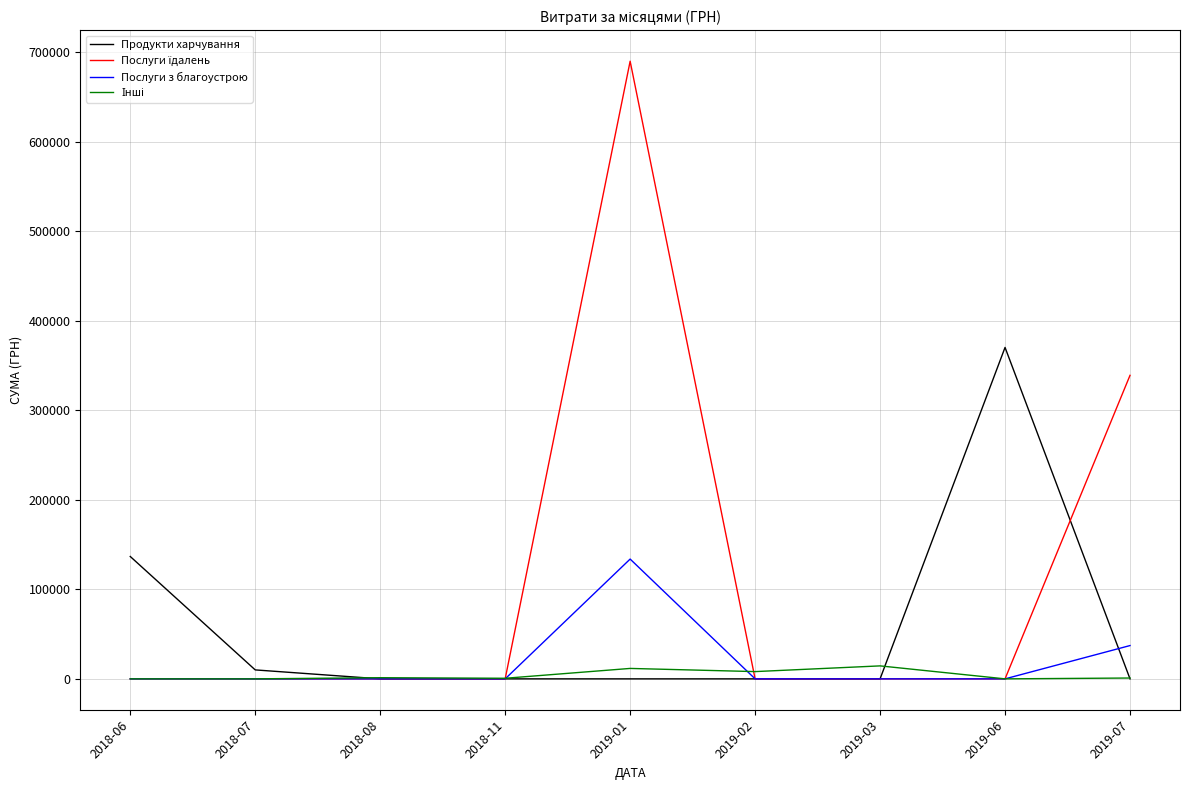

At which category is the sum across all series the highest?

2019-01